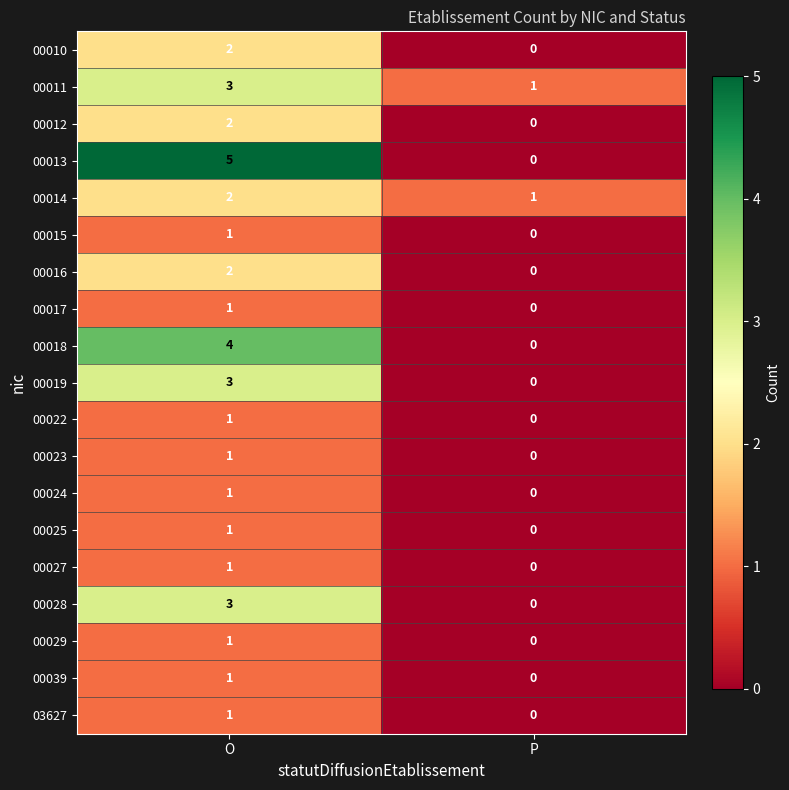

Which series changed the most between O and P?

00013